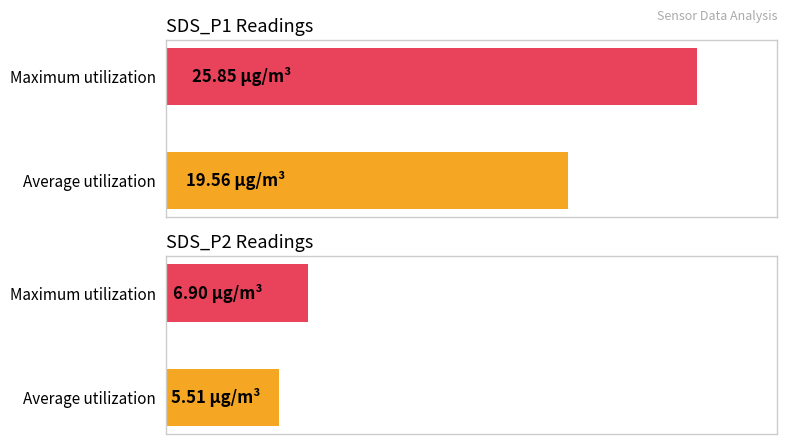

At 15, list the series in order from smallest to largest.

SDS_P2, SDS_P1